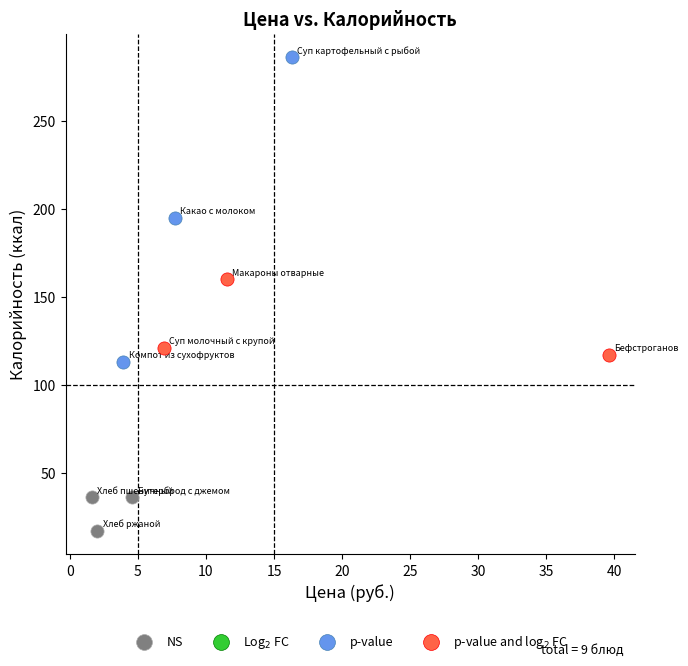

Which series contains the highest Y value?

p-value